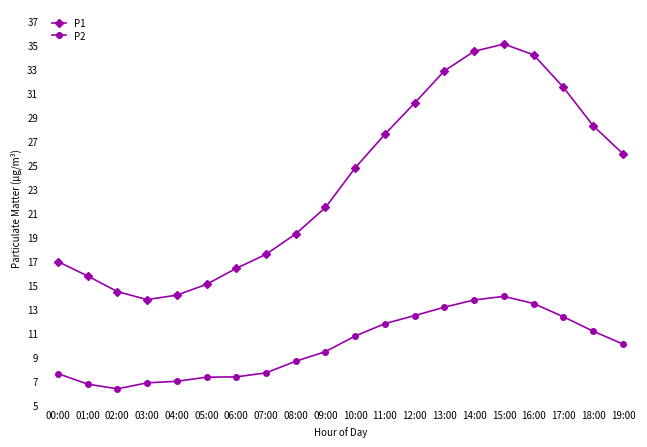

True or false: P1 and P2 cross at least once.

False